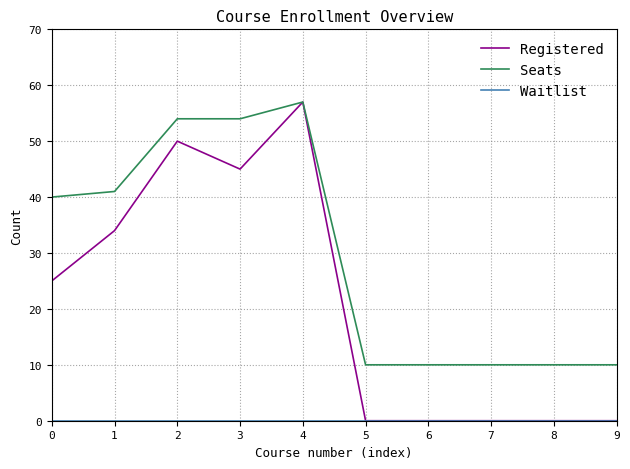

At which label does Registered reach its peak?

4